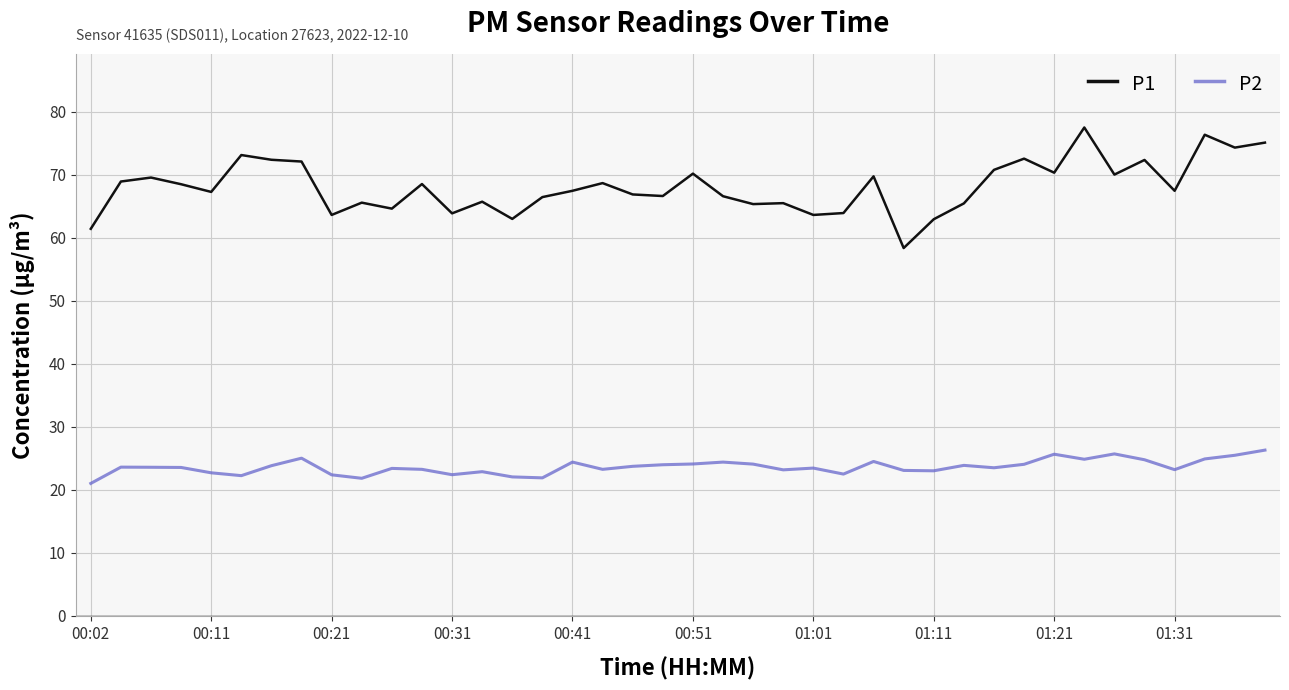

List the series in order of their peak value, lowest first.

P2, P1